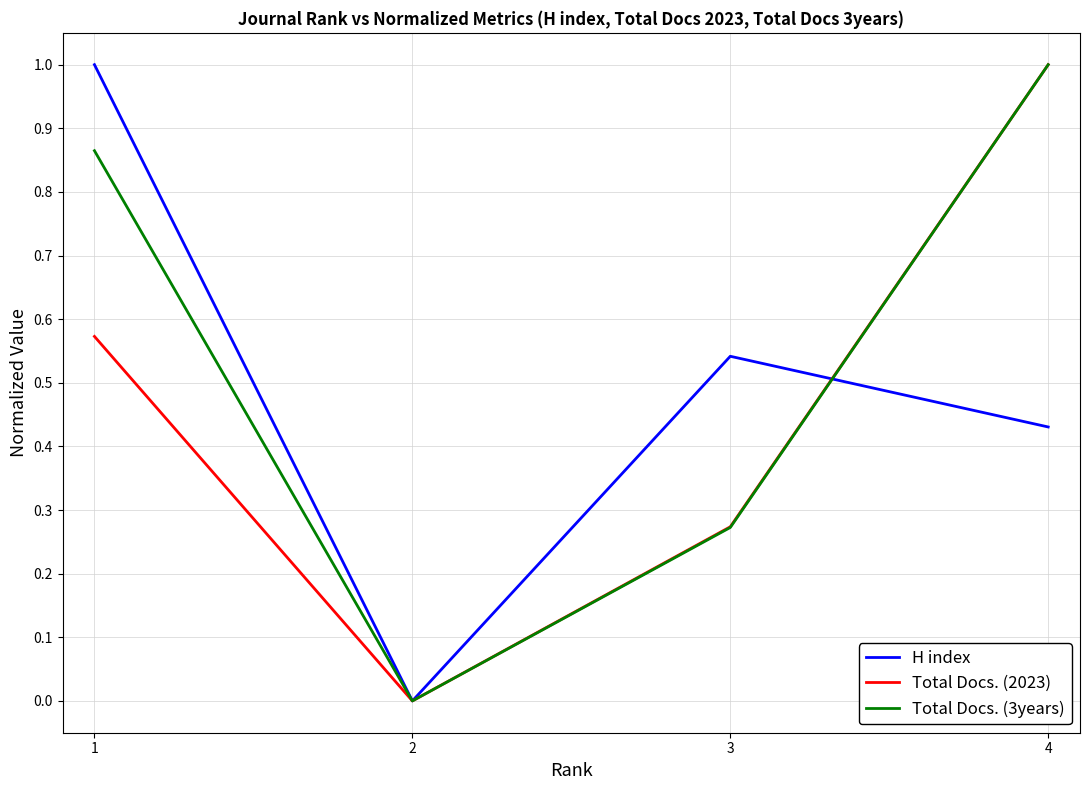

What is the difference between the maximum and second lowest values in the Total Docs. (2023) series?

0.7